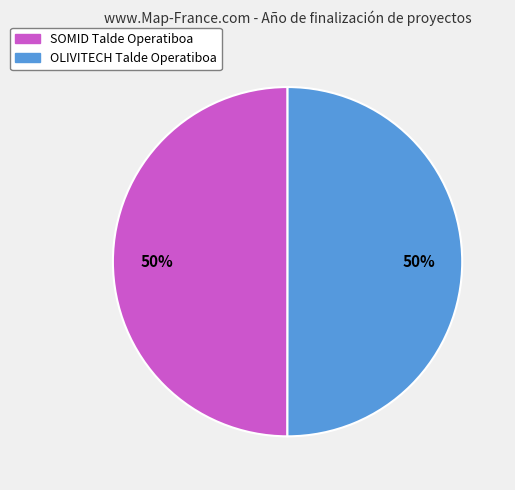

What is the ratio of the value at SOMID Talde Operatiboa to the value at OLIVITECH Talde Operatiboa?

1.0